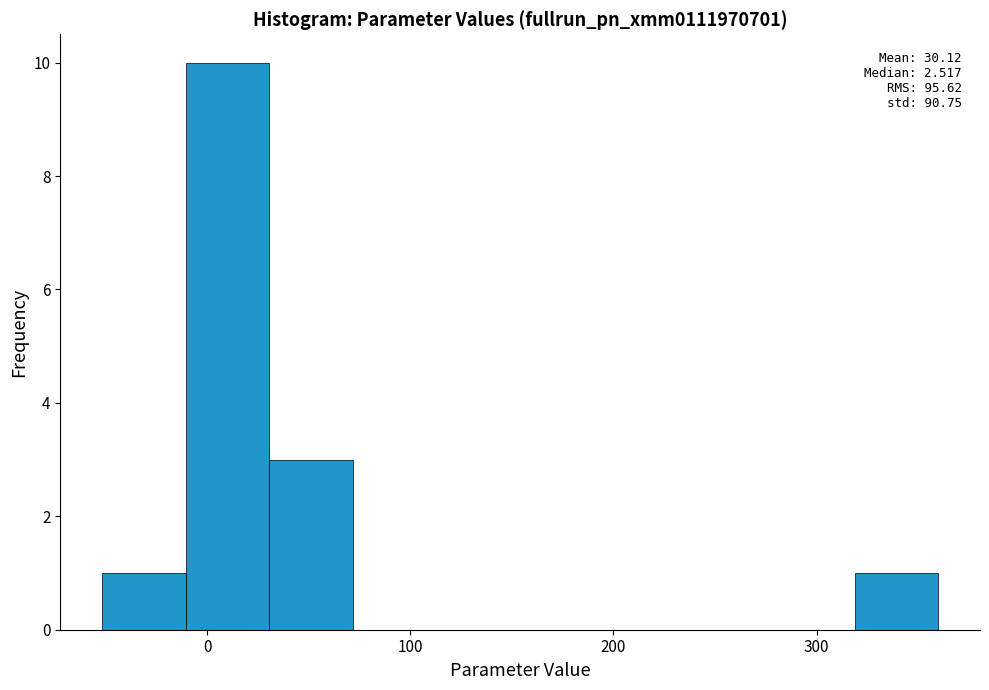

Over which range of the x-axis is the bar tallest?

-10 to 30